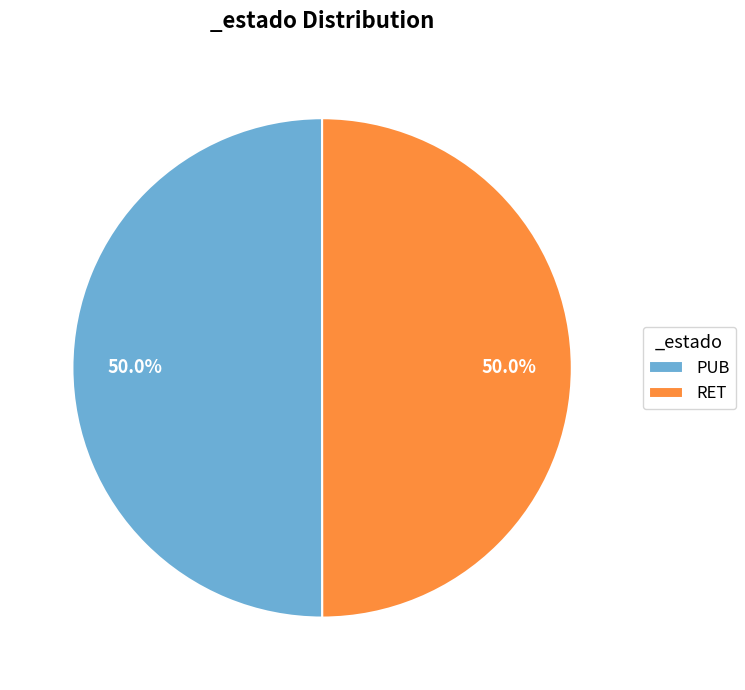

Is the sum of PUB and RET greater than half?

Yes